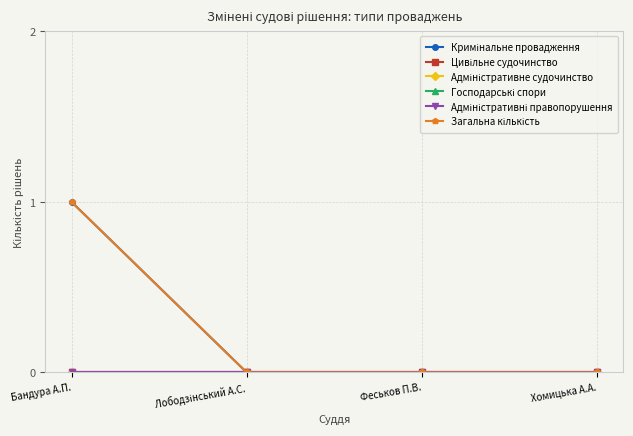

Reading right to left, extract all data points from this chart.

Кримінальне провадження: Хомицька А.А.=0	Феськов П.В.=0	Лободзінський А.С.=0	Бандура А.П.=1
Цивільне судочинство: Хомицька А.А.=0	Феськов П.В.=0	Лободзінський А.С.=0	Бандура А.П.=0
Адміністративне судочинство: Хомицька А.А.=0	Феськов П.В.=0	Лободзінський А.С.=0	Бандура А.П.=0
Господарські спори: Хомицька А.А.=0	Феськов П.В.=0	Лободзінський А.С.=0	Бандура А.П.=0
Адміністративні правопорушення: Хомицька А.А.=0	Феськов П.В.=0	Лободзінський А.С.=0	Бандура А.П.=0
Загальна кількість: Хомицька А.А.=0	Феськов П.В.=0	Лободзінський А.С.=0	Бандура А.П.=1